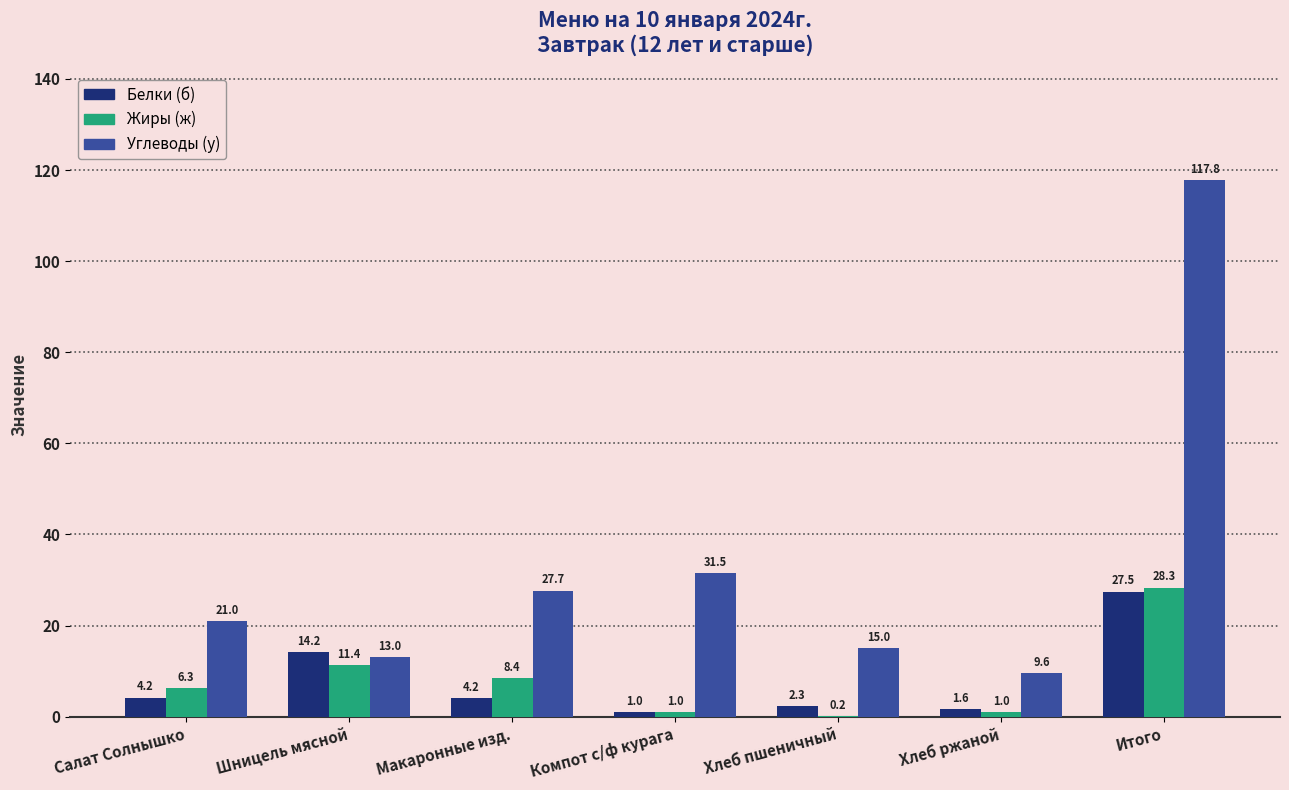

Is the value of Углеводы (у) at Хлеб пшеничный greater than the value of Жиры (ж) at Салат Солнышко?

Yes